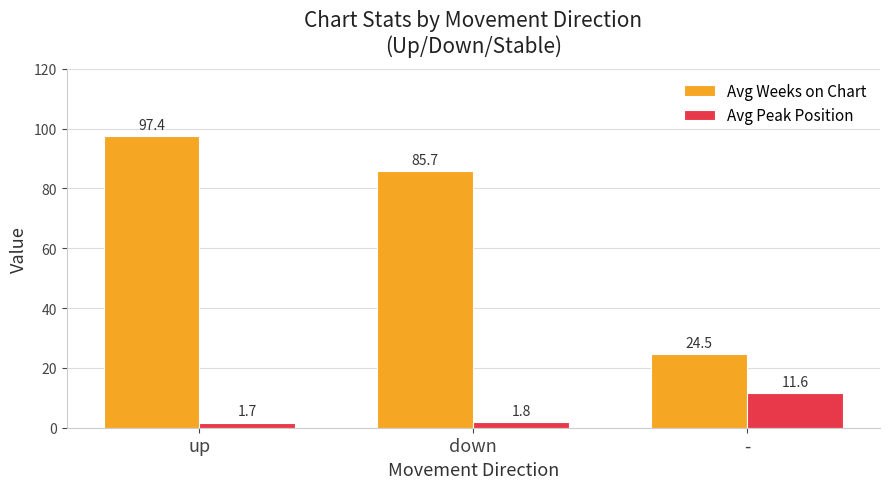

What is the minimum value shown in the chart?

1.7